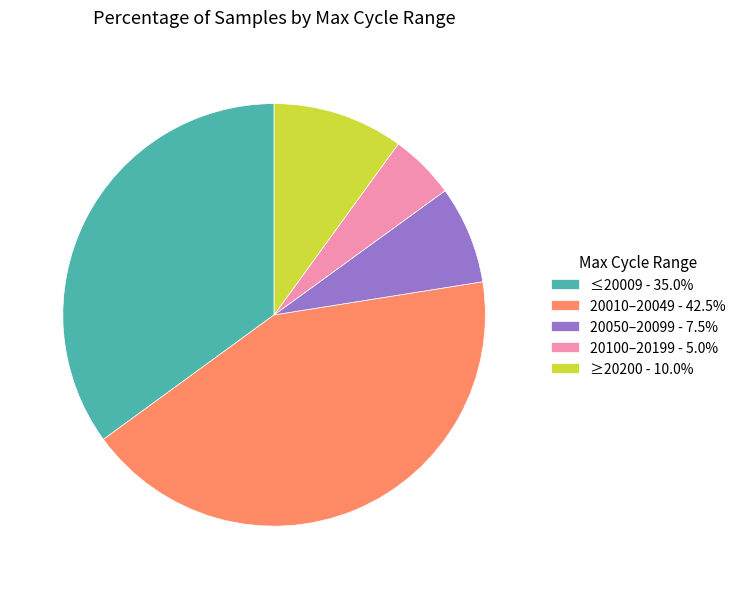

Approximately how many times larger is the value at 20050–20099 - 7.5% compared to 20100–20199 - 5.0%?

1.5